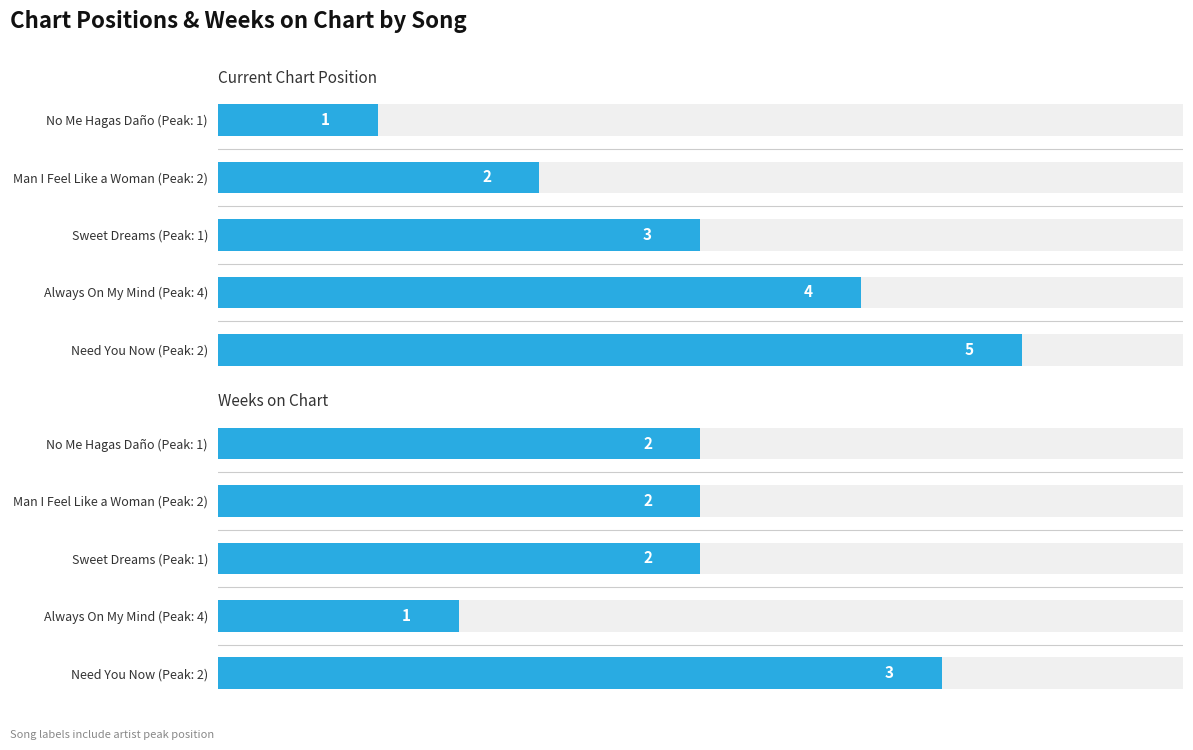

What is the greatest value displayed?

5